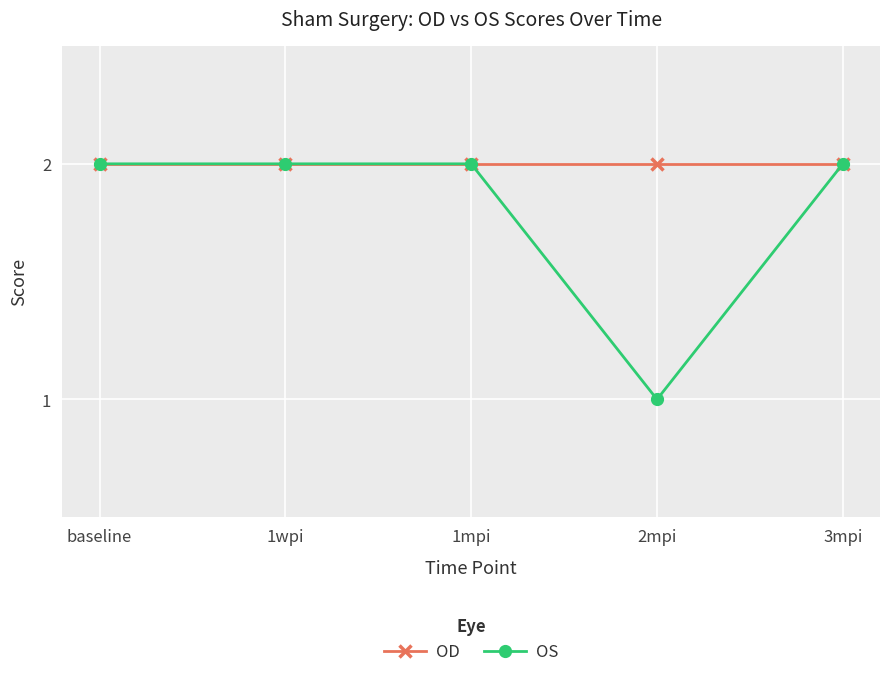

Rank the series by their average value, from highest to lowest.

OD, OS